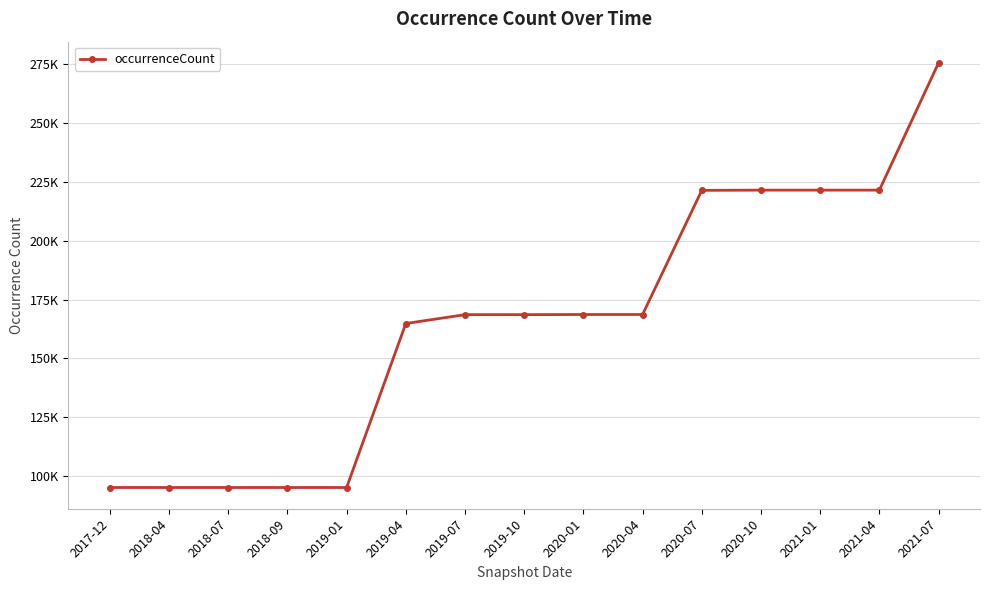

What is the label of the 6th point from the left?

2019-04